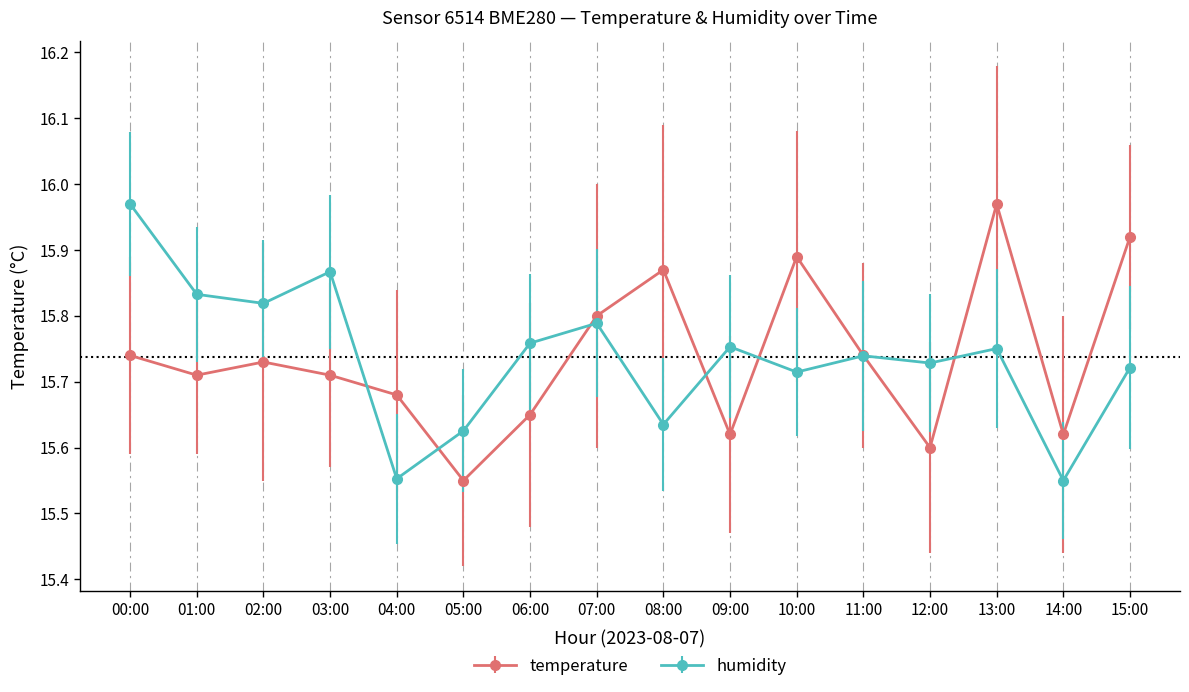

At how many categories does at least one series exceed 15?

16